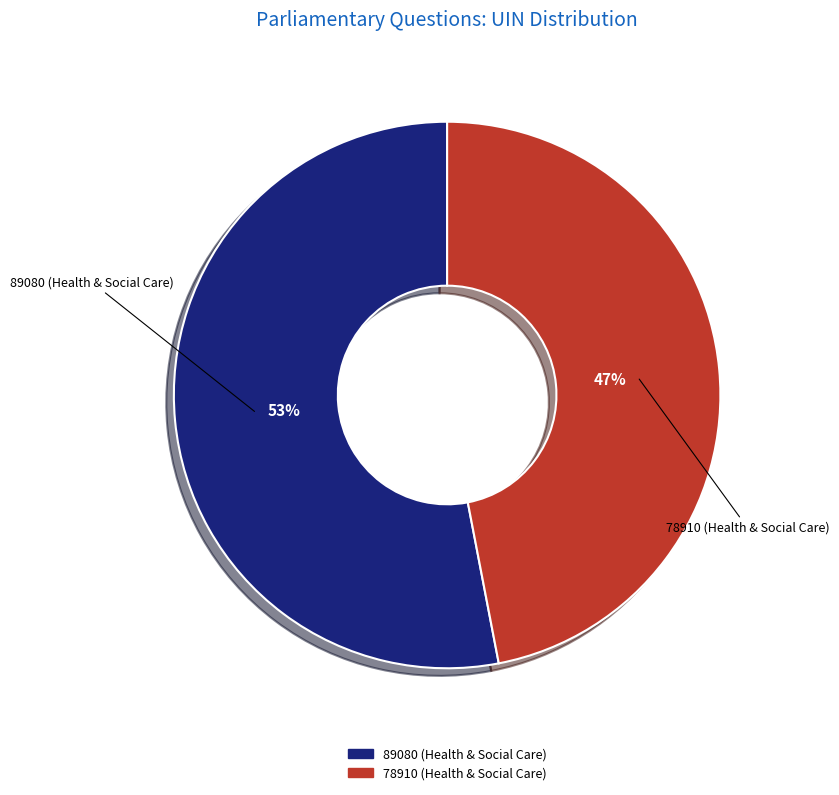

The 78910 (Health & Social Care) slice represents 47% of the pie. True or false?

True